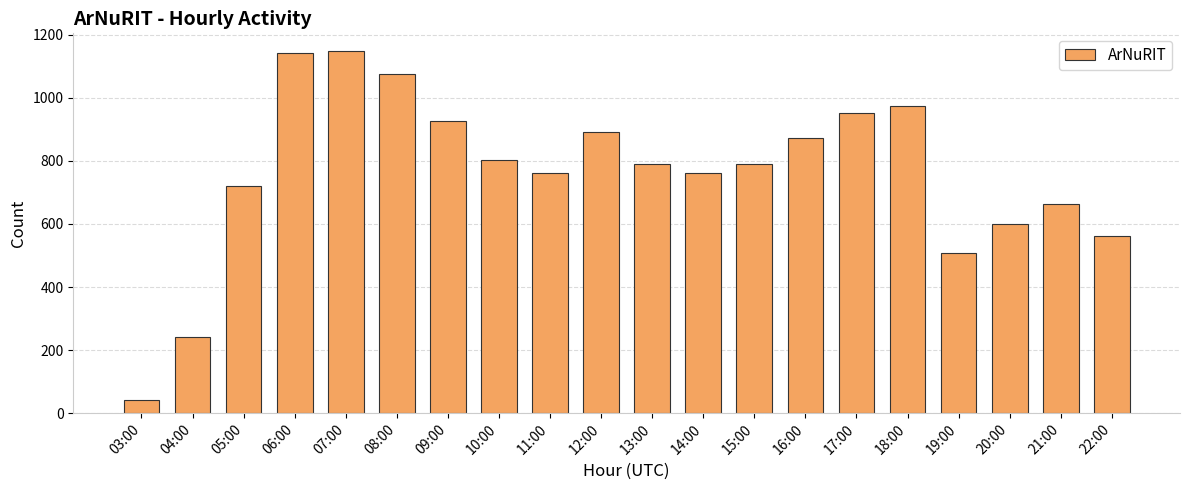

What is the label of the 16th bar from the left?

18:00